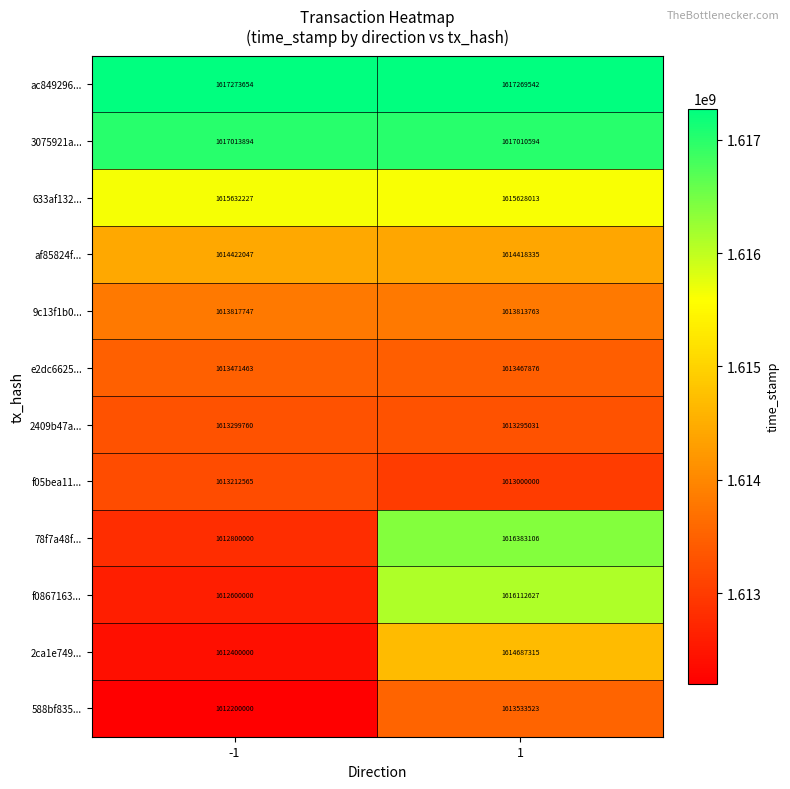

How many distinct data groups are displayed?

12